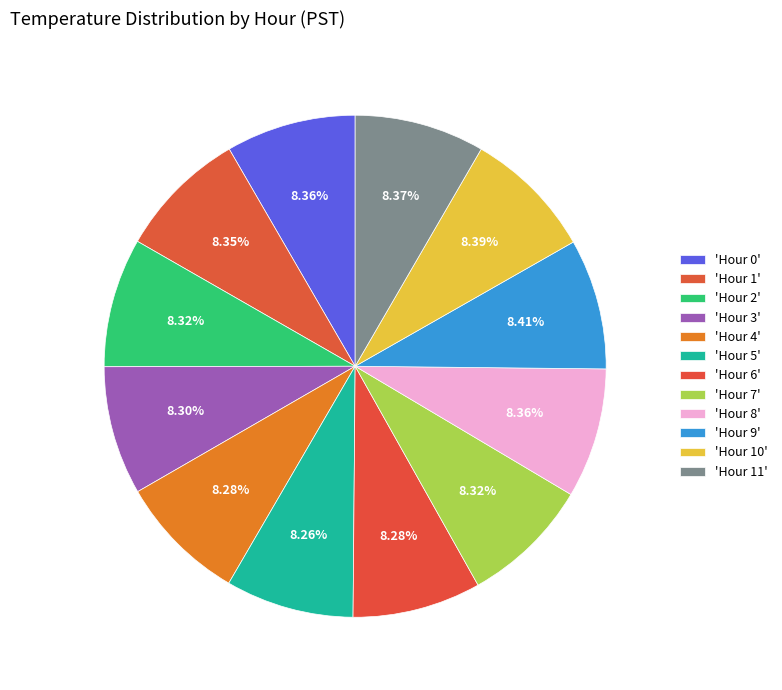

Is there any slice that represents more than half of the pie?

No